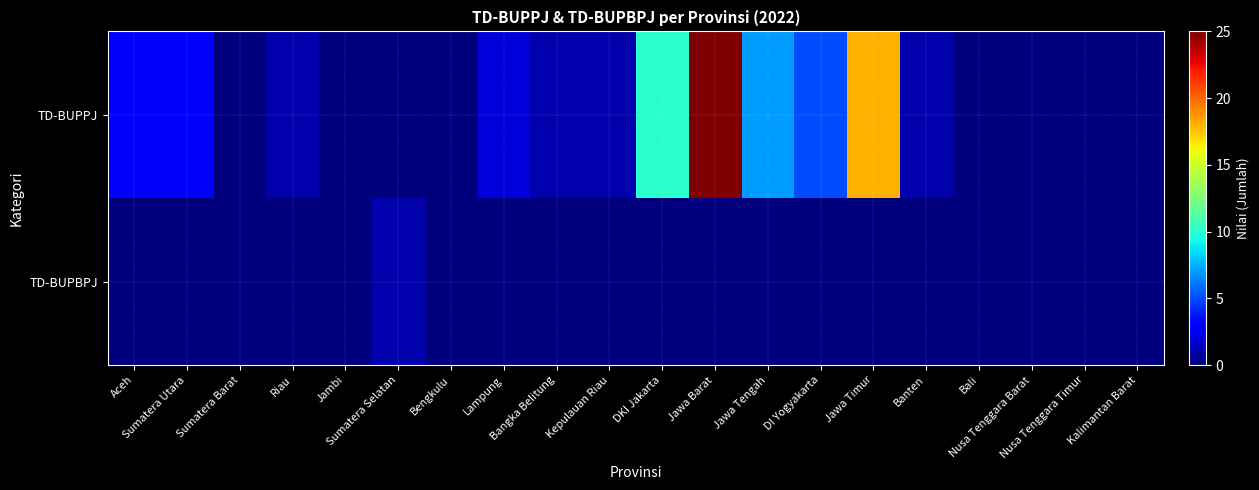

Which series has the largest range (max minus min)?

TD-BUPPJ